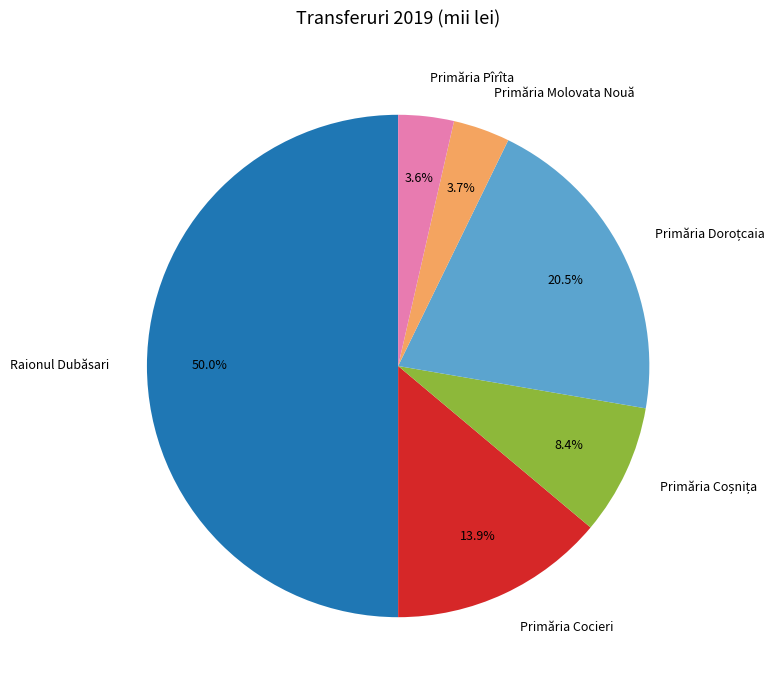

How much of the chart is everything except Raionul Dubăsari?

50.0%